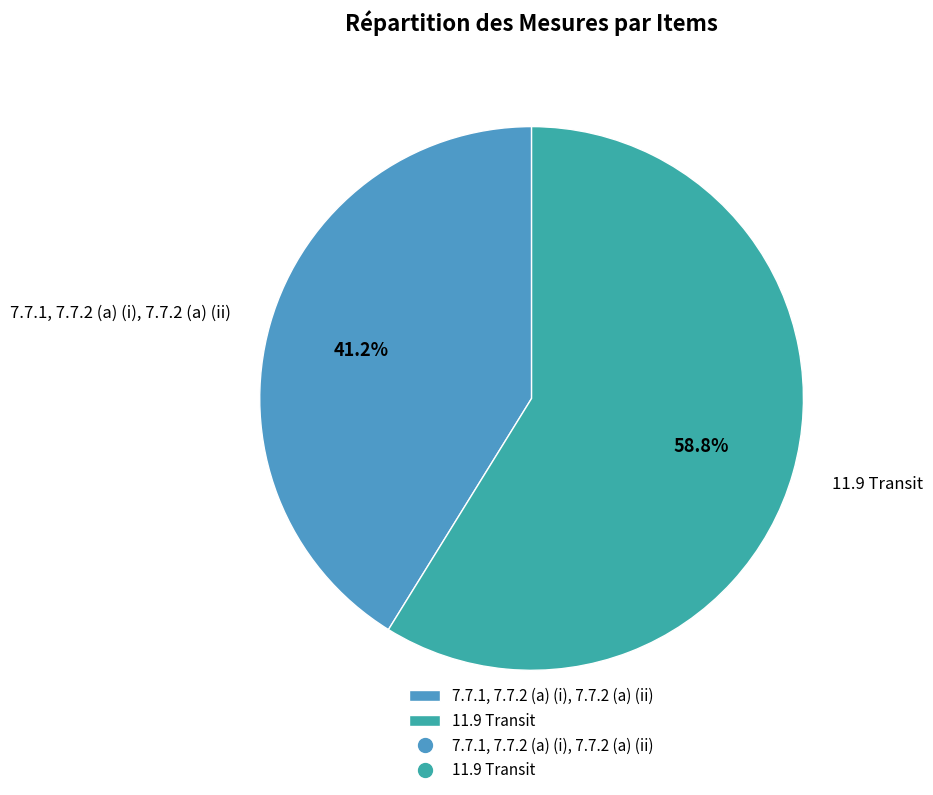

Combined, what portion of the pie is 7.7.1, 7.7.2 (a) (i), 7.7.2 (a) (ii) and 11.9 Transit?

100.0%